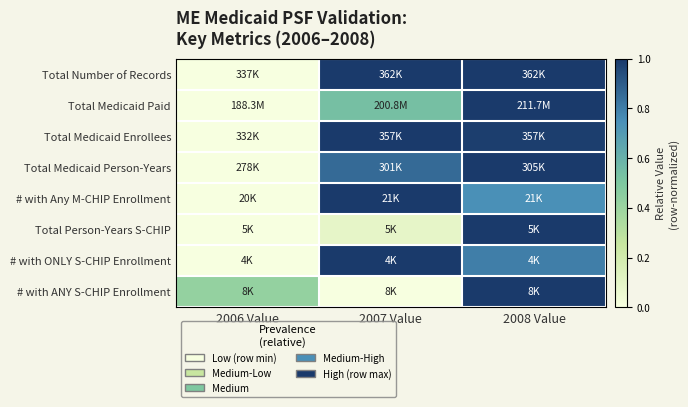

At which category does the chart reach its minimum across all series?

2006 Value